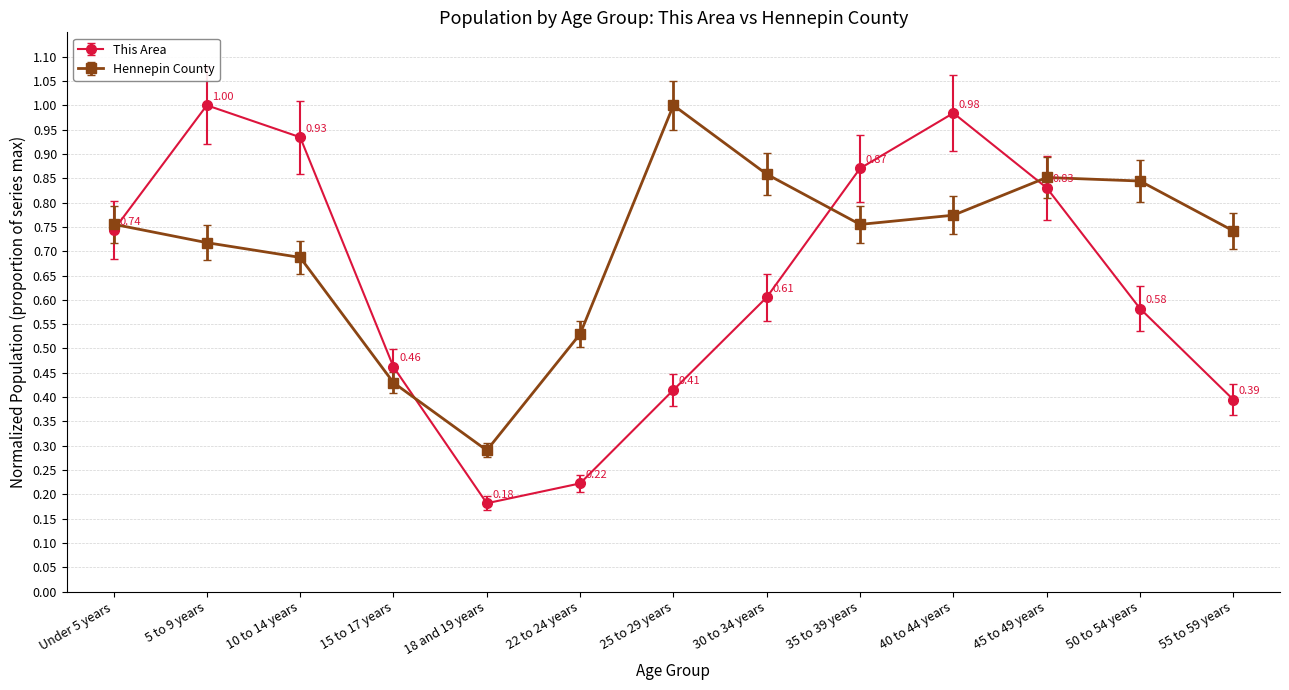

Does the chart display data point markers on the line(s)?

Yes